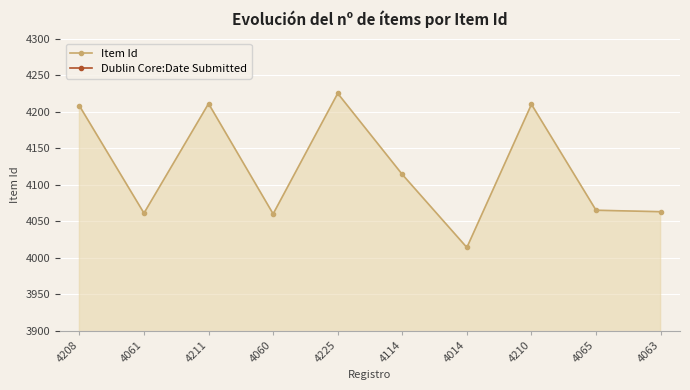

List the series in order of their peak value, highest first.

Item Id, Dublin Core:Date Submitted